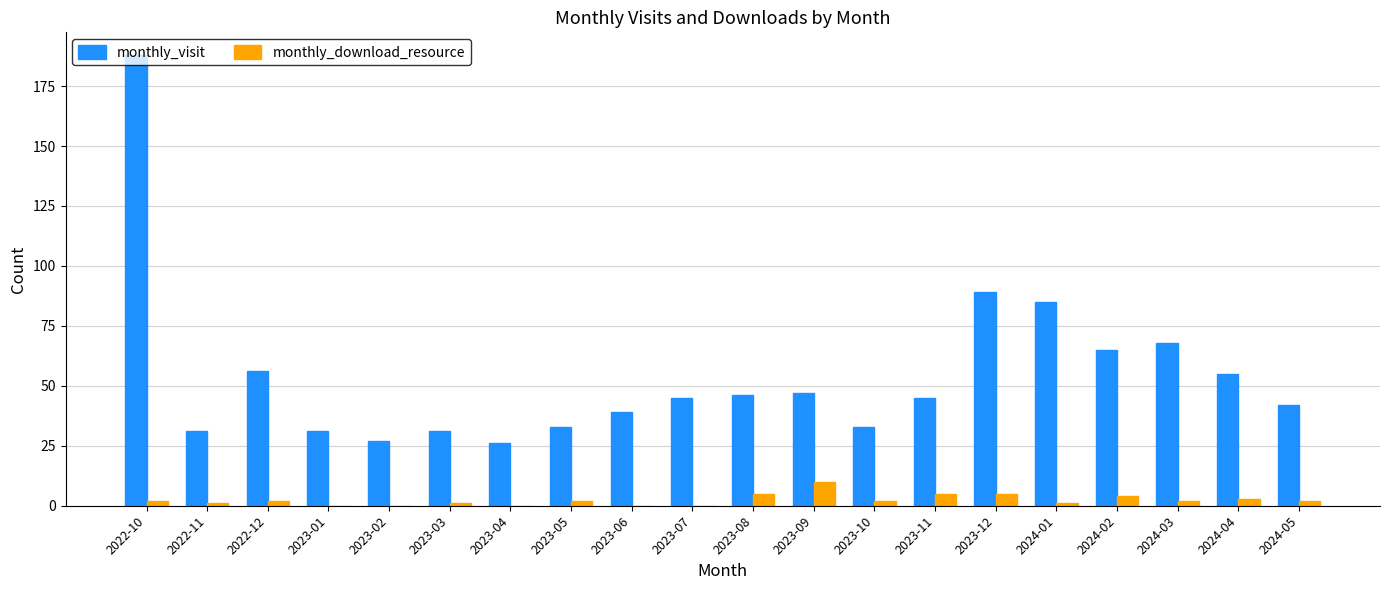

What is the maximum value for monthly_visit?

188